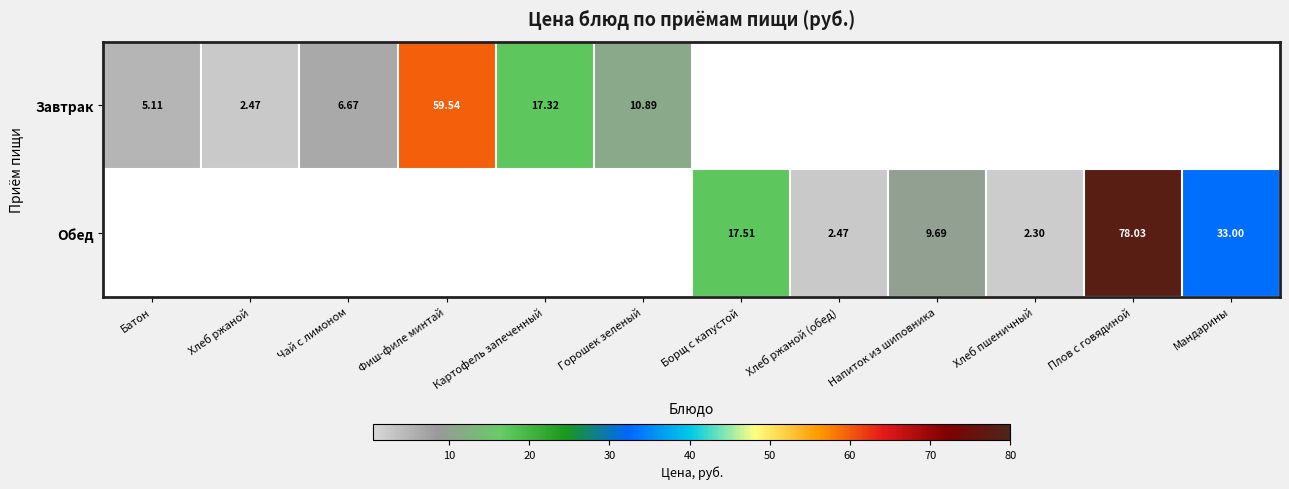

How many data points in Завтрак are less than 2?

6